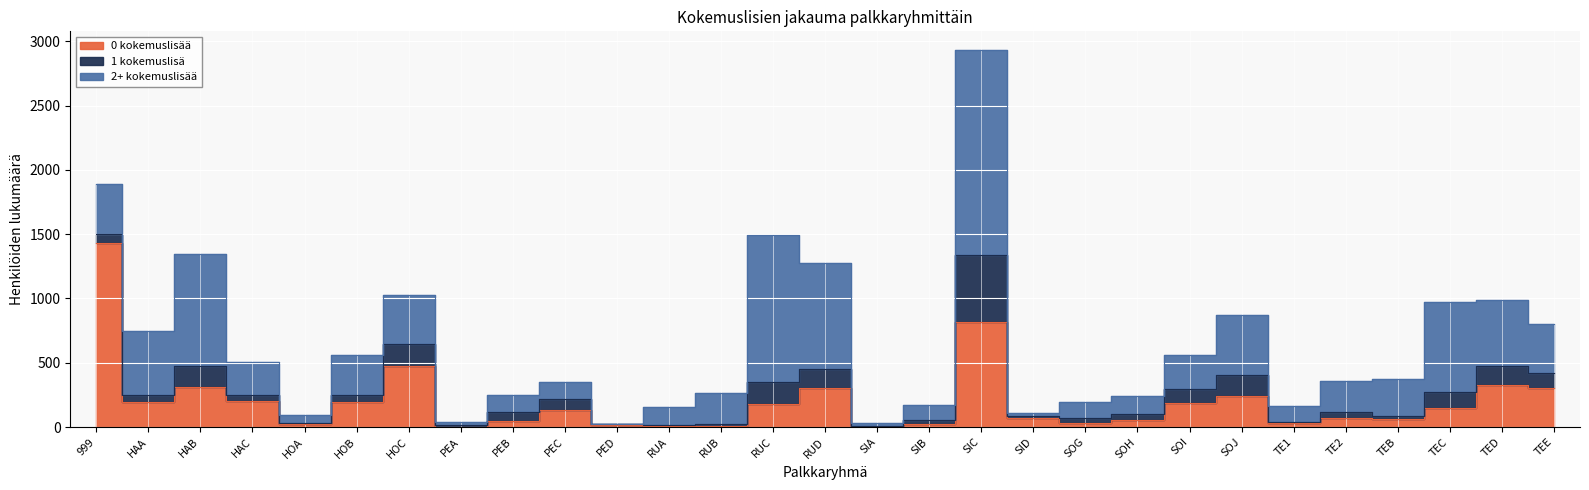

Where do 2+ kokemuslisää and 0 kokemuslisää first cross each other?

999 and HAA